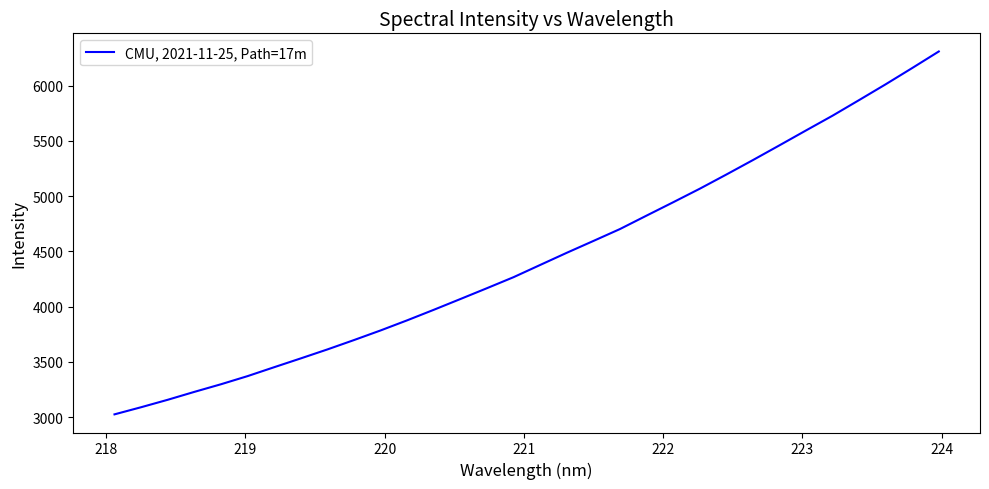

Is this an area chart (filled region under the line)?

No